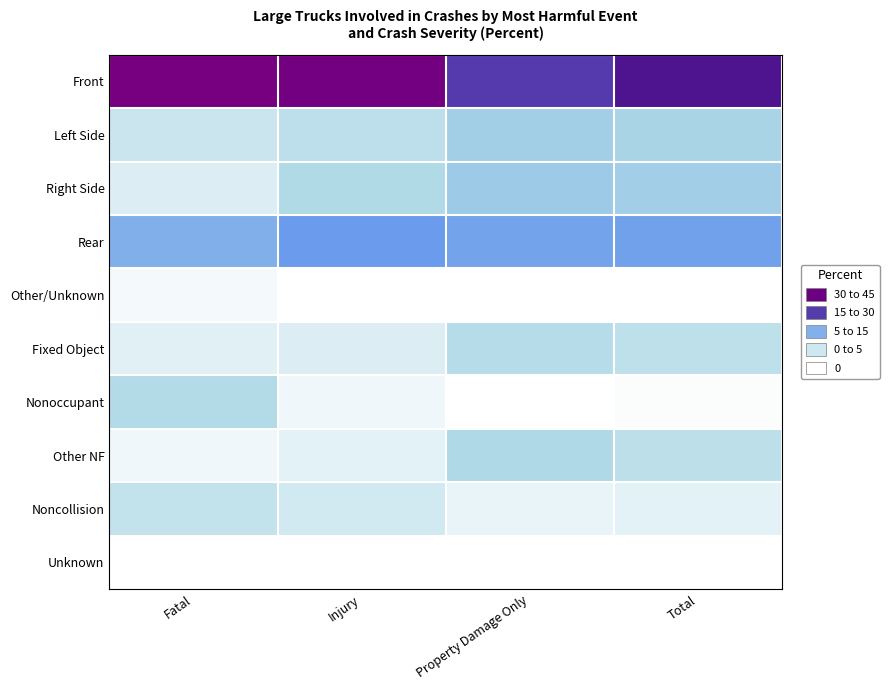

At how many categories does at least one series exceed 16?

4